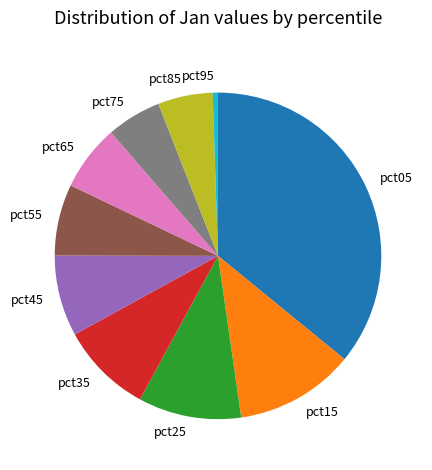

True or false: pct85 accounts for 5% of the total.

True